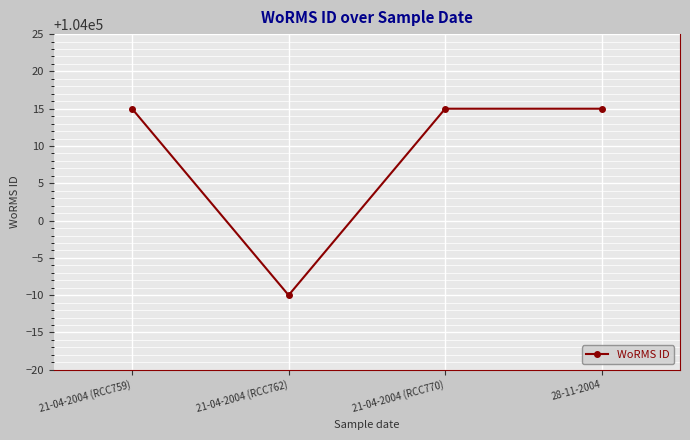

What is the sum of all values?

416035